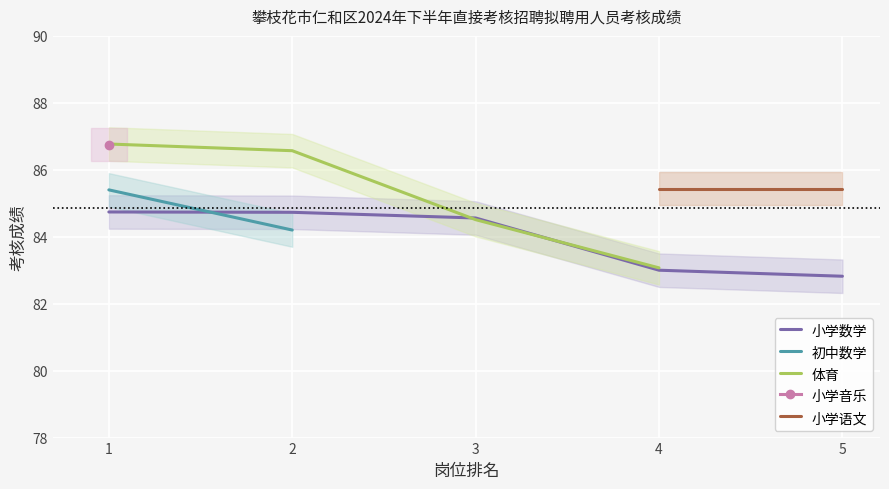

The value of 小学数学 at 5 is 33.4. True or false?

False